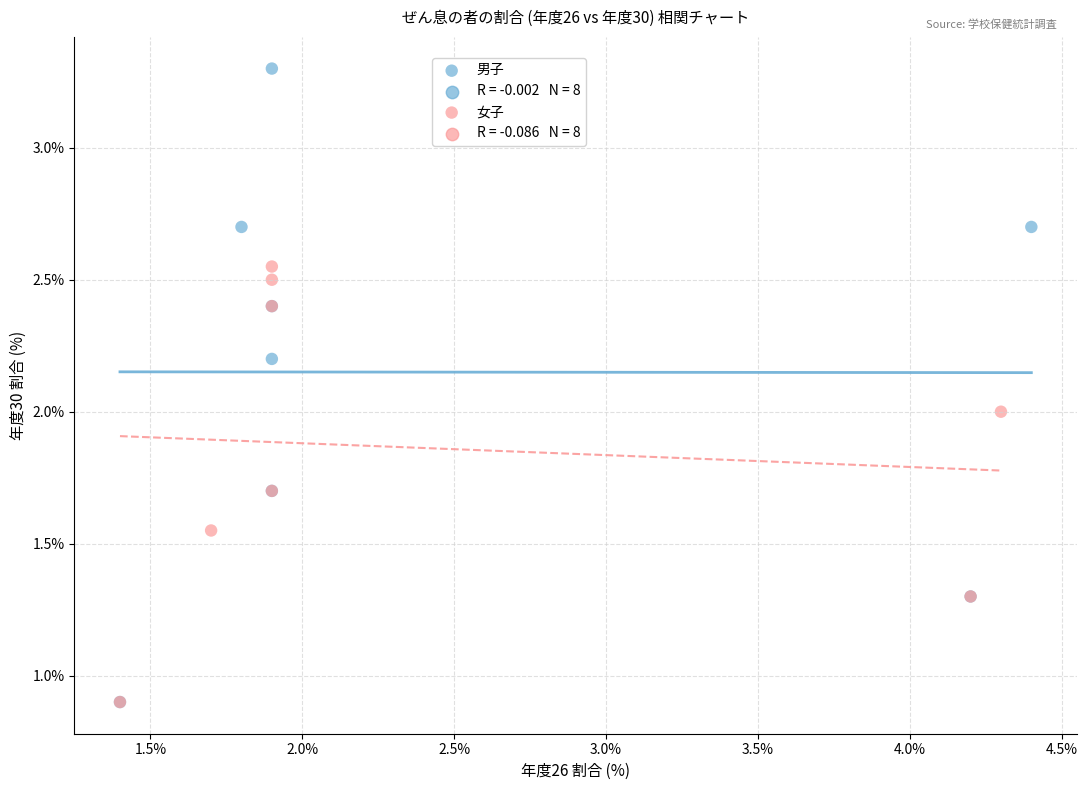

Which series has the largest Y range (max minus min)?

男子